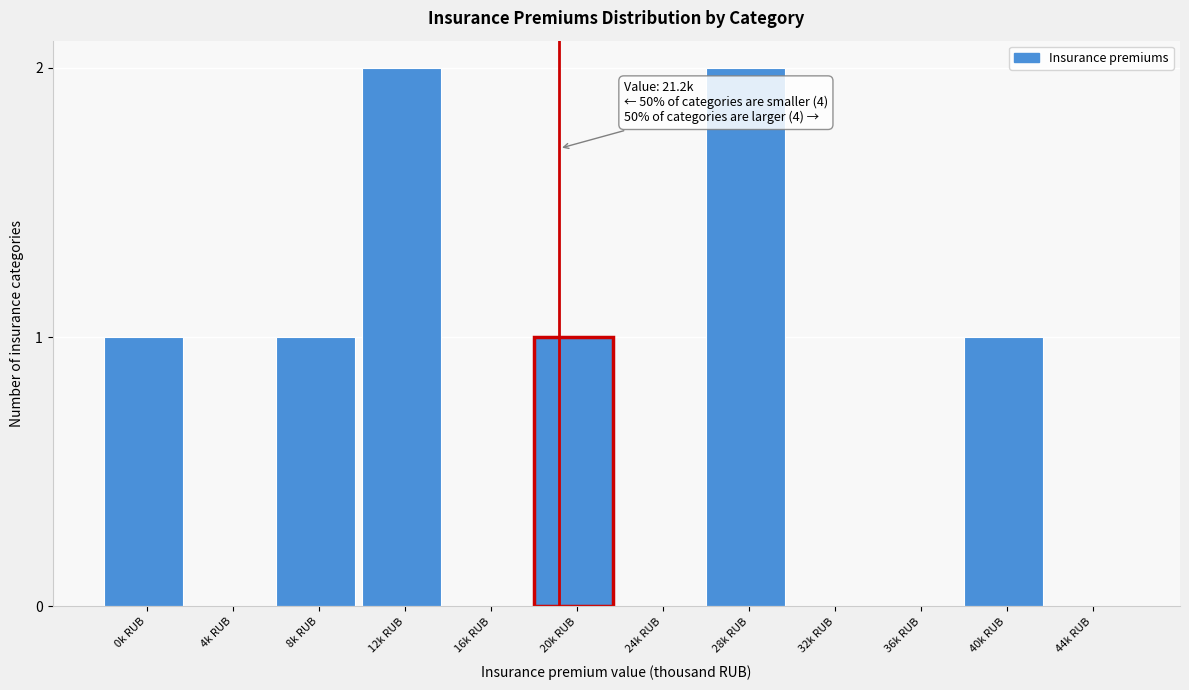

Reading right to left, extract all data points from this chart.

44k RUB=0	40k RUB=1	36k RUB=0	32k RUB=0	28k RUB=2	24k RUB=0	20k RUB=1	16k RUB=0	12k RUB=2	8k RUB=1	4k RUB=0	0k RUB=1